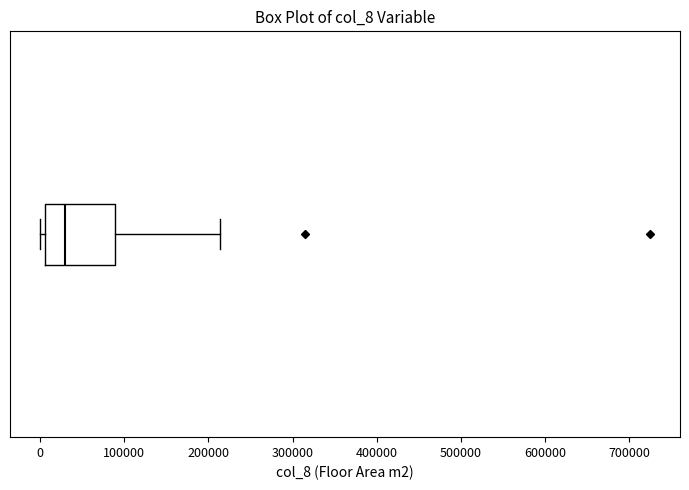

Where does the median line of the box sit on the x-axis? The values are not printed on the chart, so give them approximately, as read against the axis.

30000